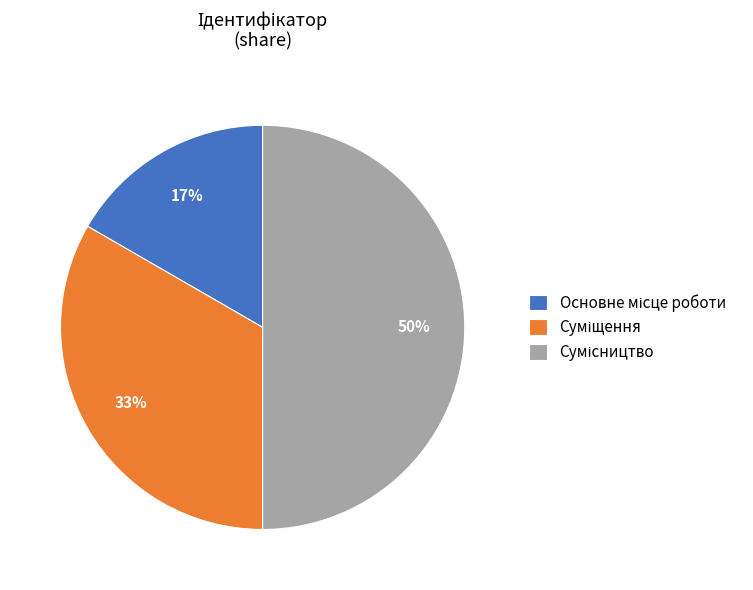

To the nearest percent, what is the average slice percentage?

33%